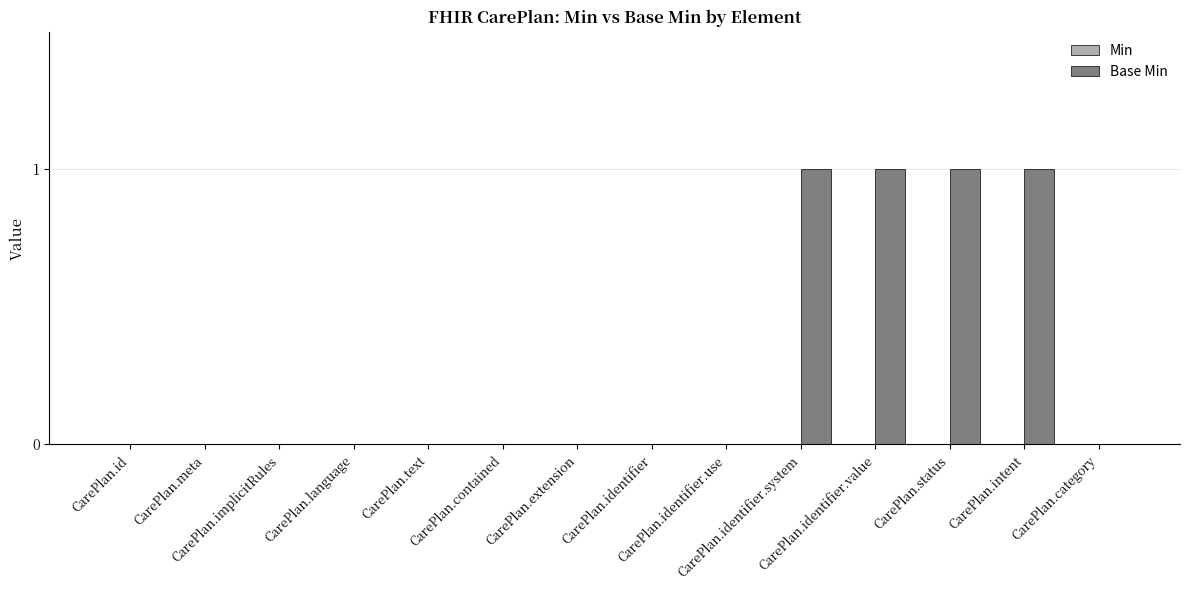

What is the sum of all values?

4